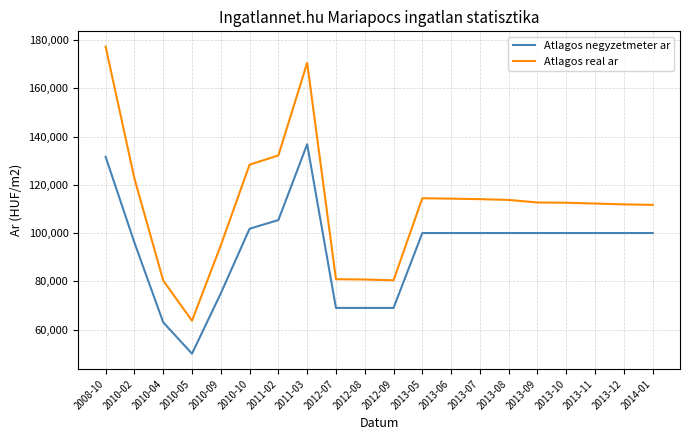

Is this an area chart (filled region under the line)?

No